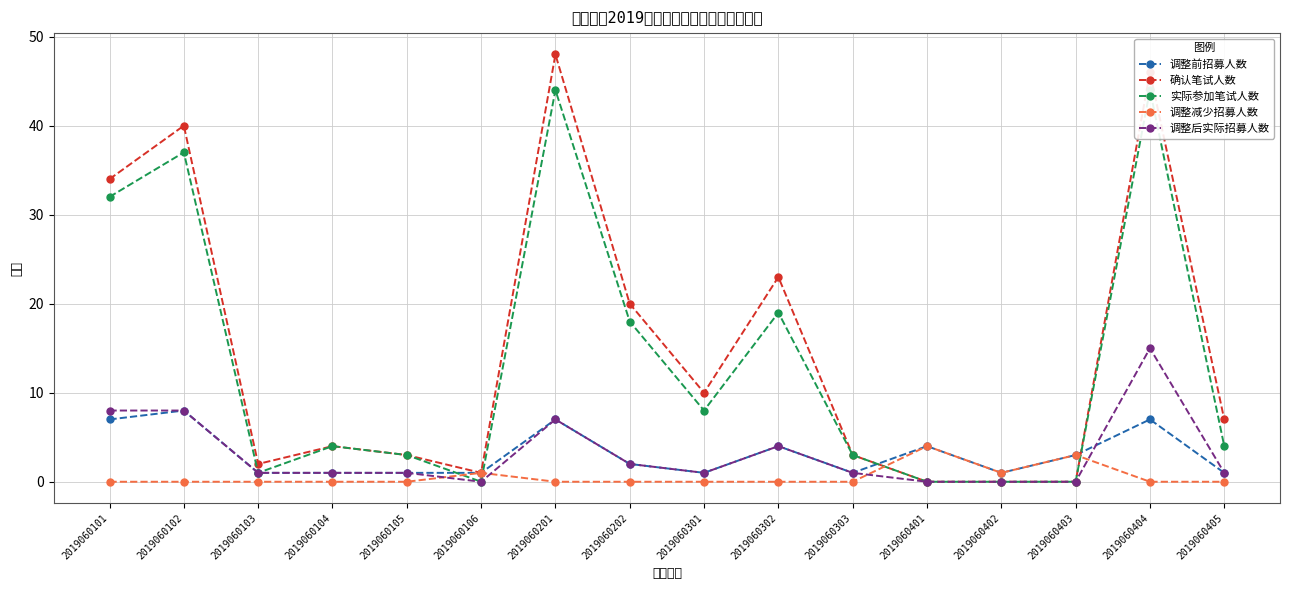

How many interior local valleys does the 调整减少招募人数 series have?

1